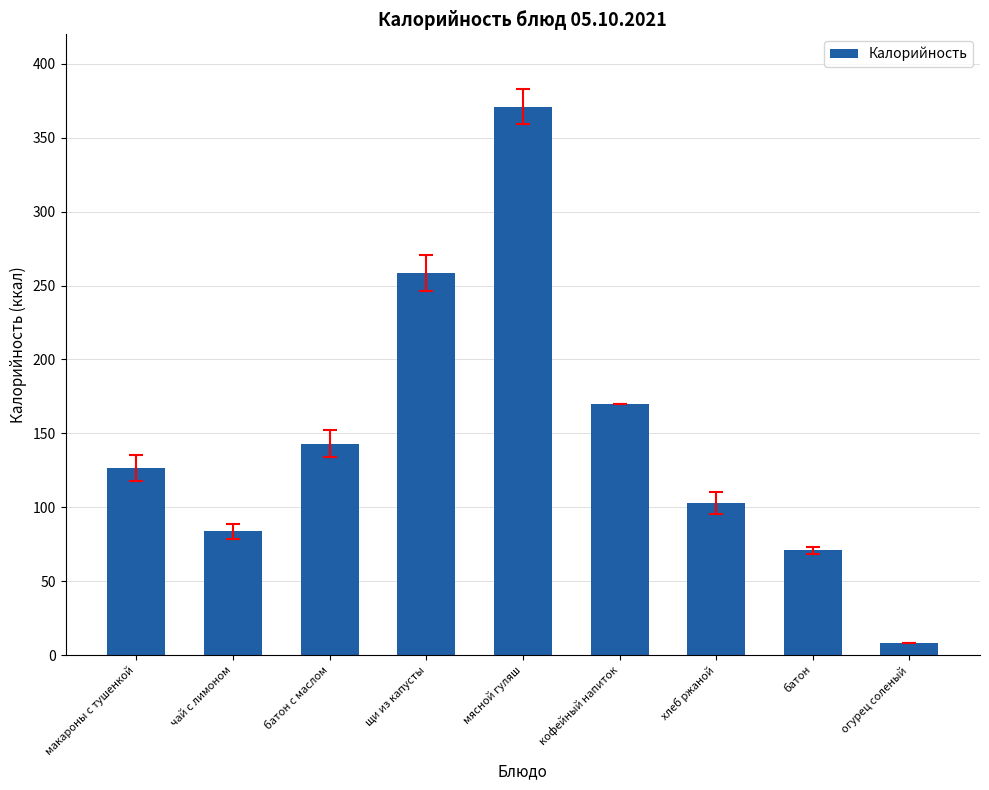

At which label does the data first exceed 126?

макароны с тушенкой